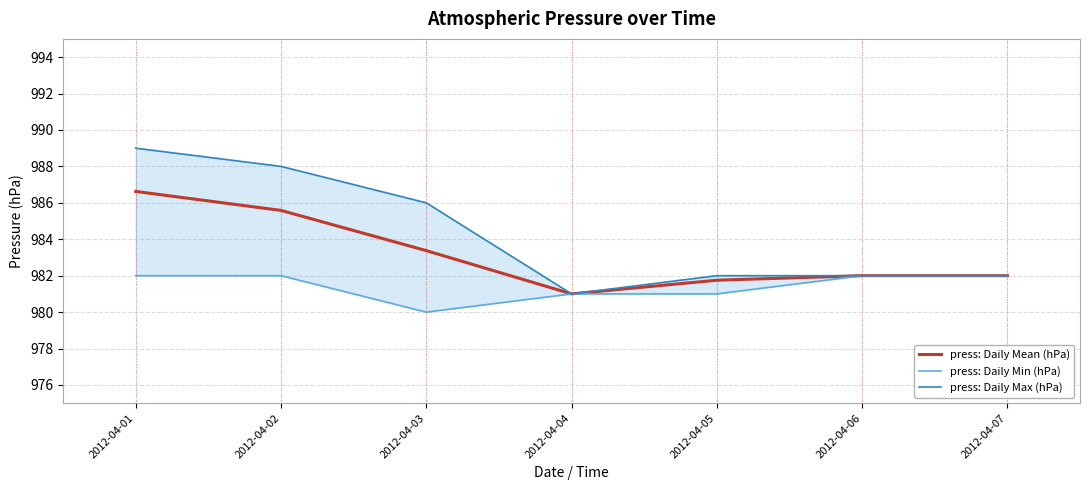

Rank the series at 2012-04-06 from lowest to highest value.

press: Daily Mean (hPa), press: Daily Min (hPa), press: Daily Max (hPa)